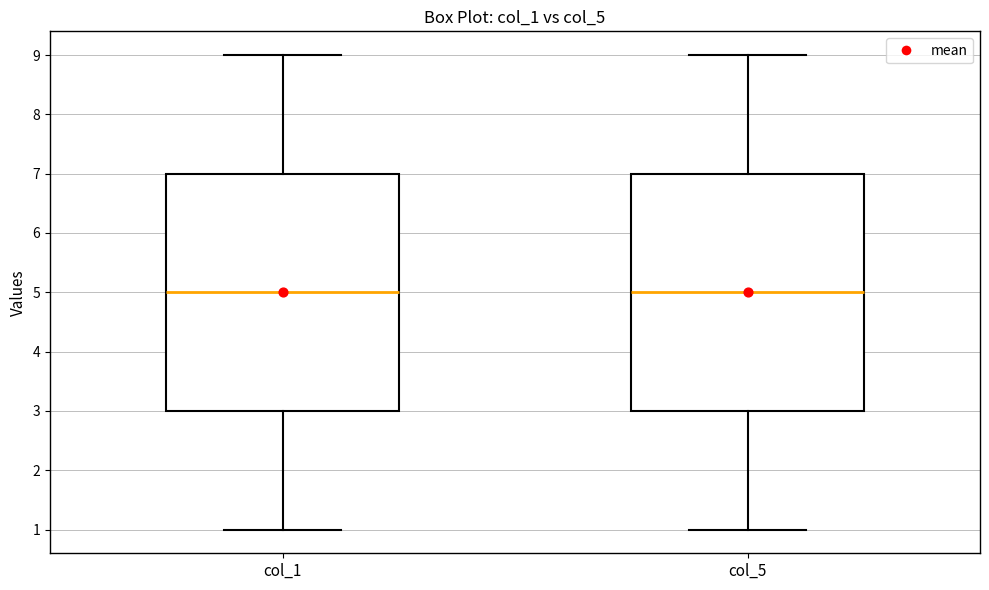

Where does the lower whisker of the box for col_5 end on the y-axis? The values are not printed on the chart, so give them approximately, as read against the axis.

1